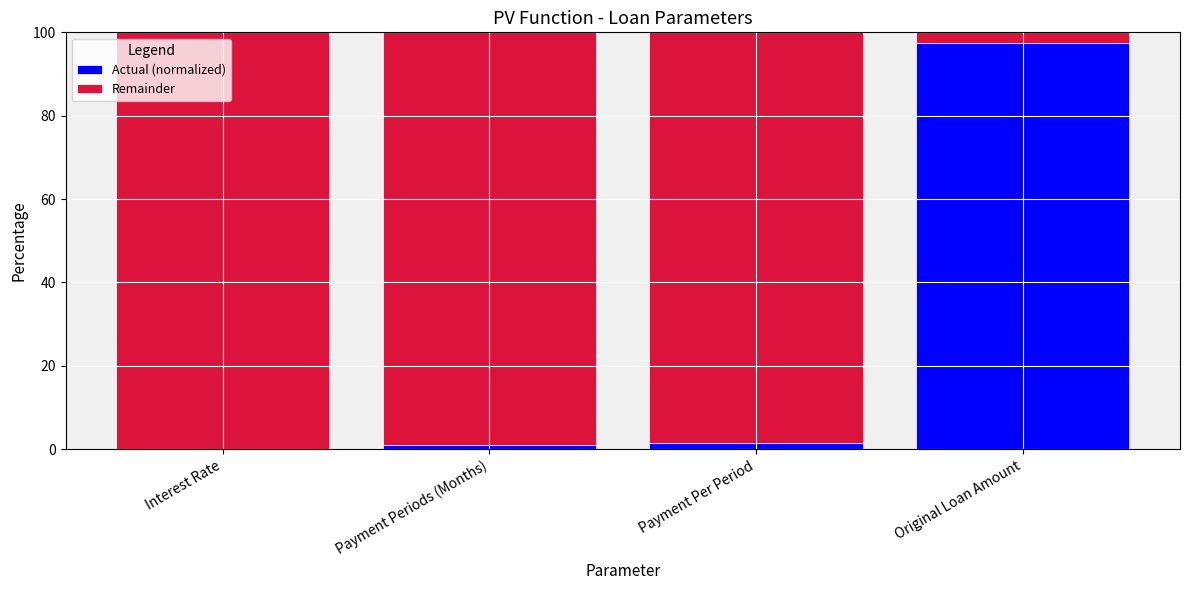

The Actual (normalized) series shows 0.0 at Interest Rate. True or false?

True